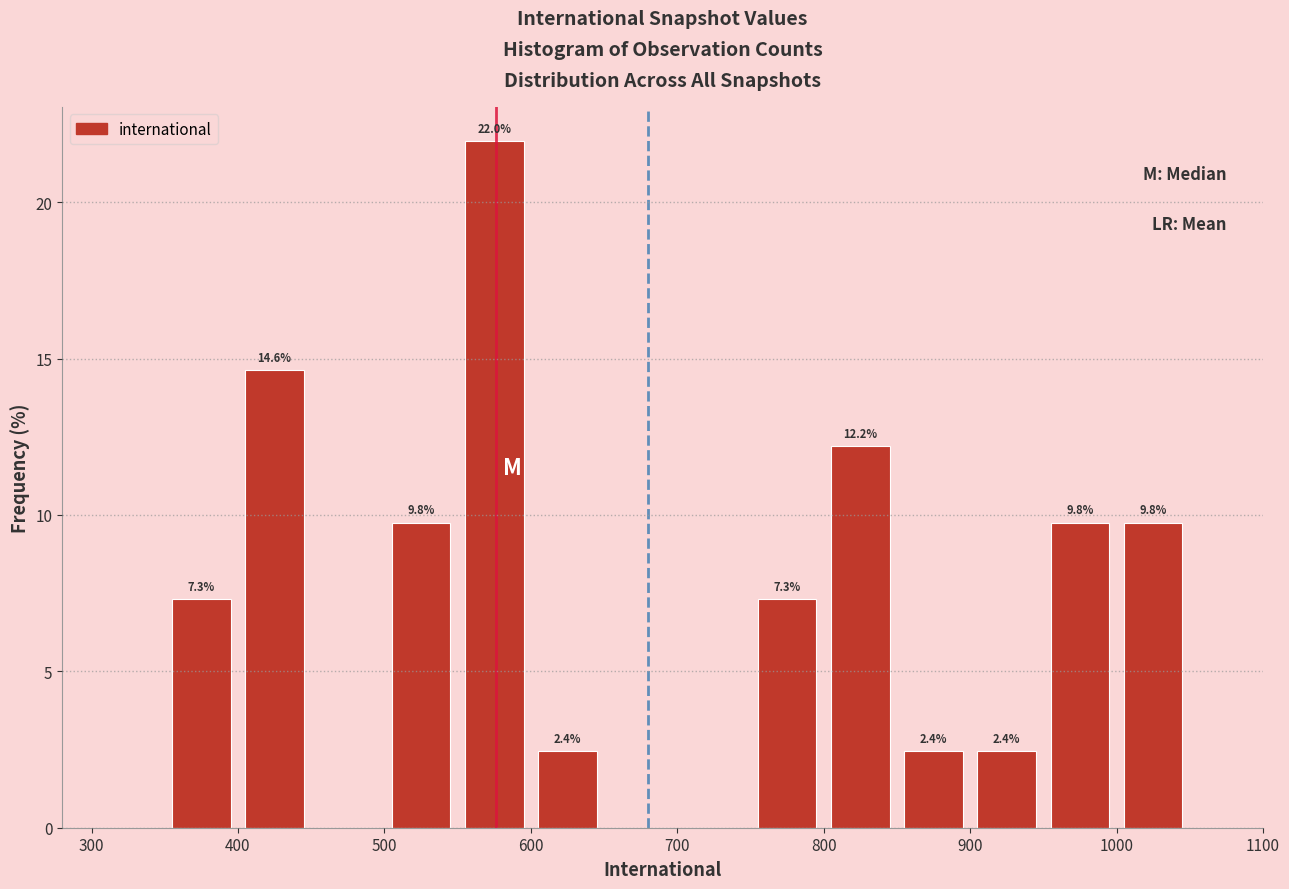

Over which range of the x-axis is the bar tallest?

550 to 600